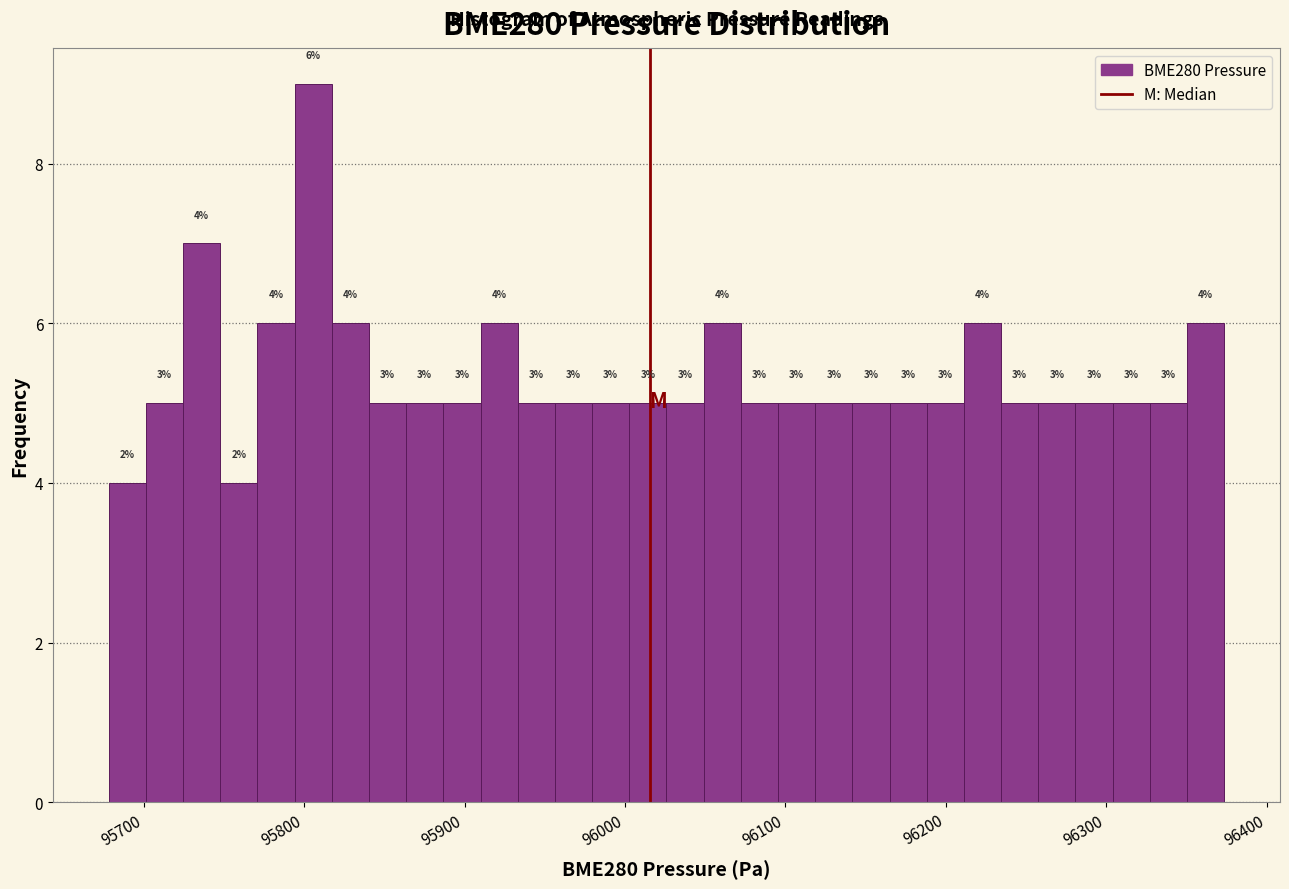

Around what value on the x-axis is the tallest bar? Give the approximate position of its centre, as read against the axis.

95810